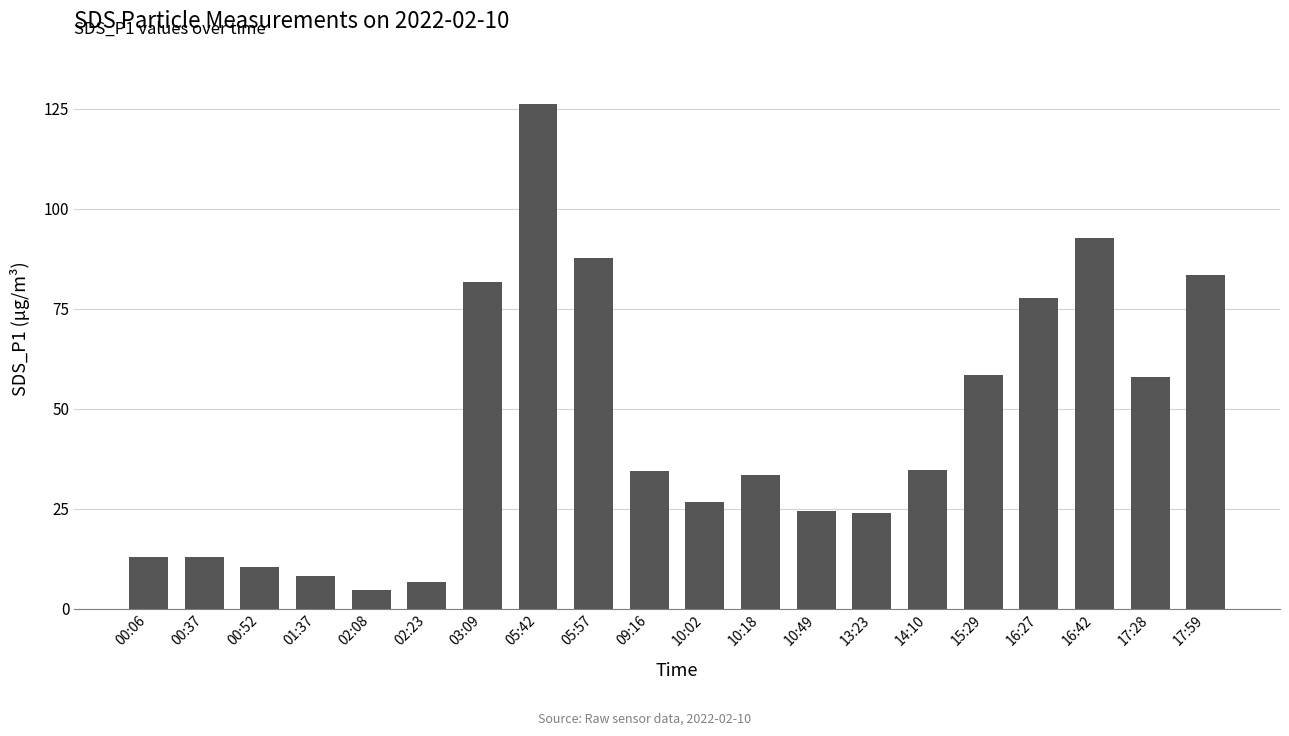

What is the difference between the second highest and second lowest values?

86.0